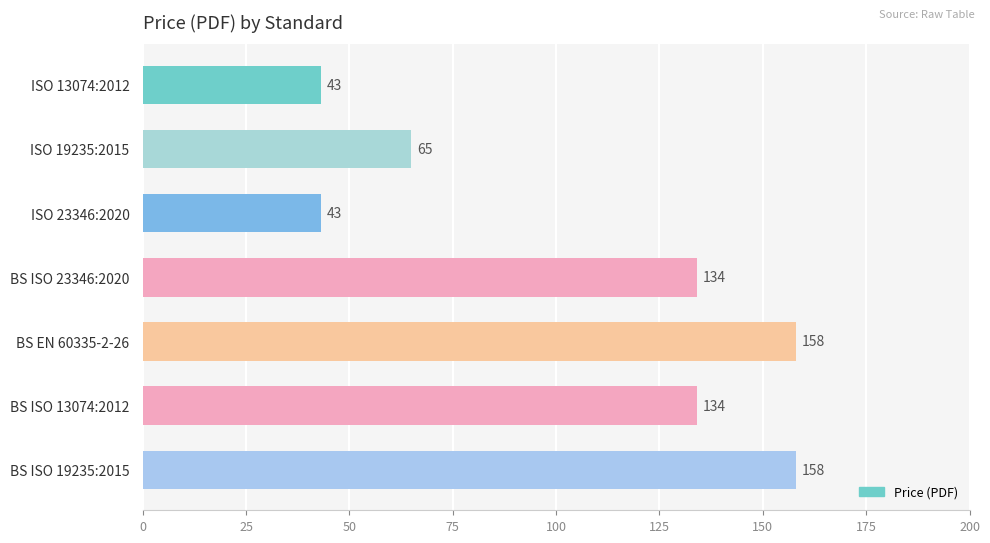

Which has a higher value, ISO 13074:2012 or BS ISO 19235:2015?

BS ISO 19235:2015